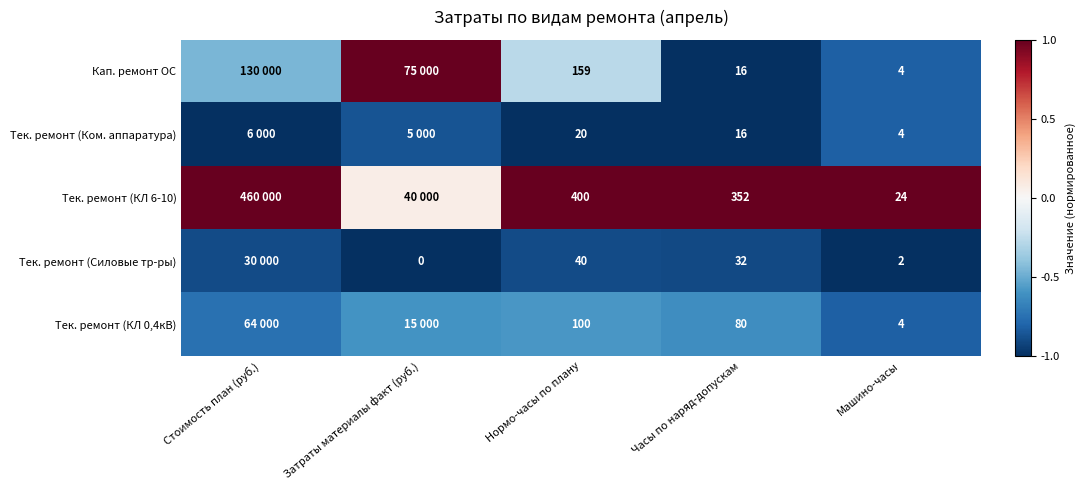

Is the value of Тек. ремонт (Ком. аппаратура) at Нормо-часы по плану greater than the value of Тек. ремонт (КЛ 6-10) at Нормо-часы по плану?

No